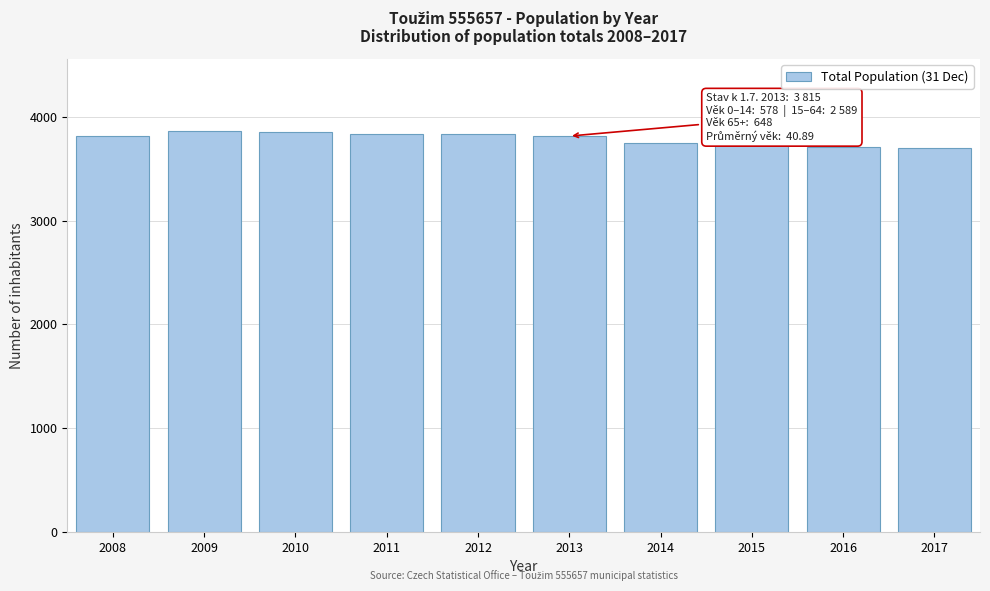

What is the value of the 1st bar from the left?

3815